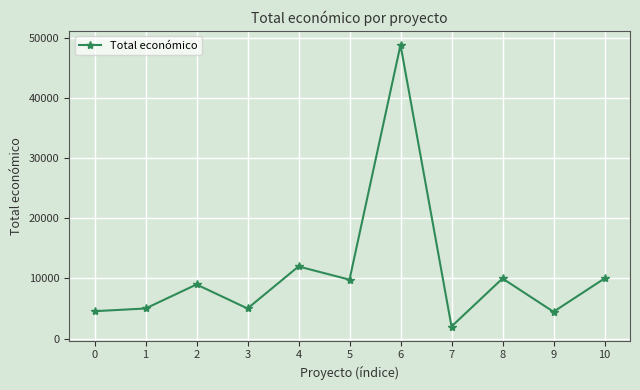

Which label corresponds to the largest value in the chart?

6